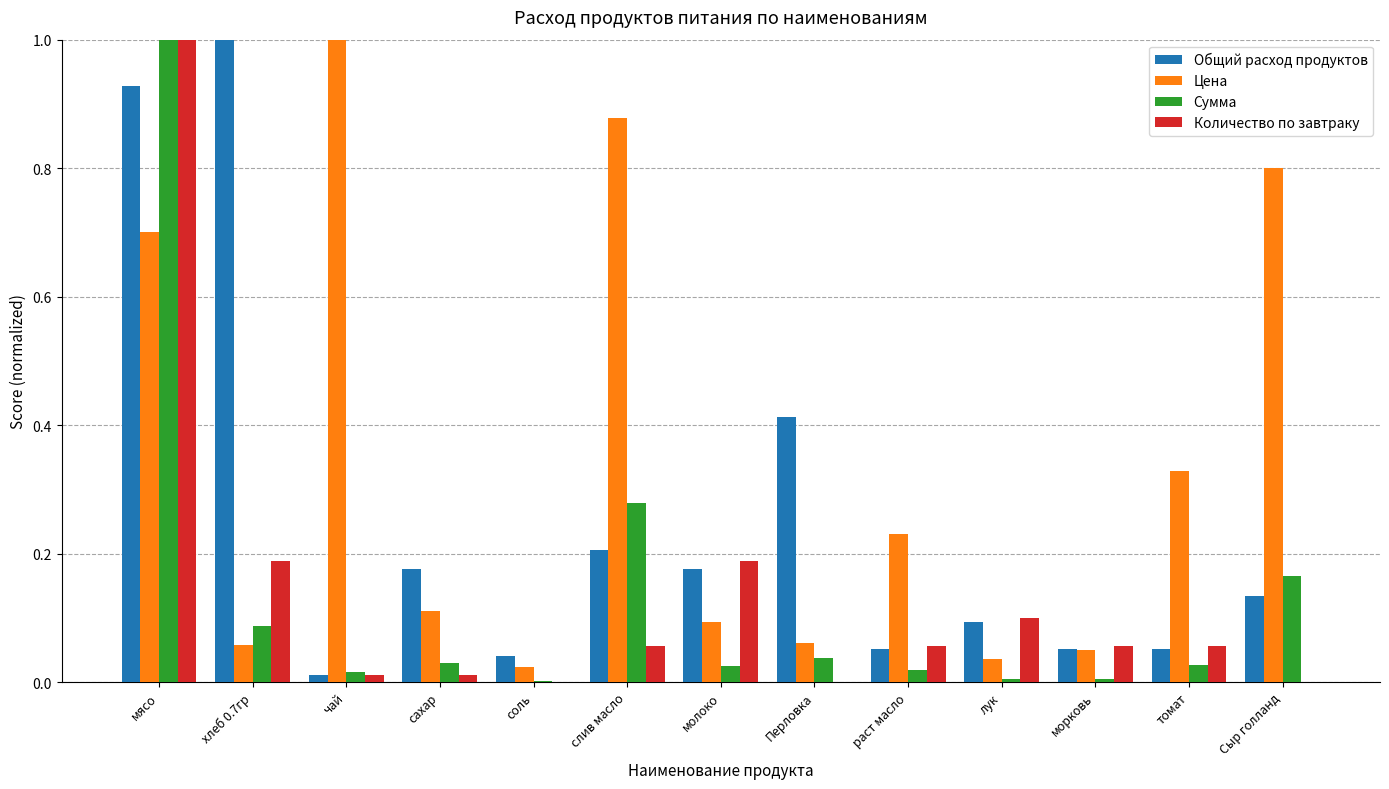

What is the total value across all series at Сыр голланд?

1.1